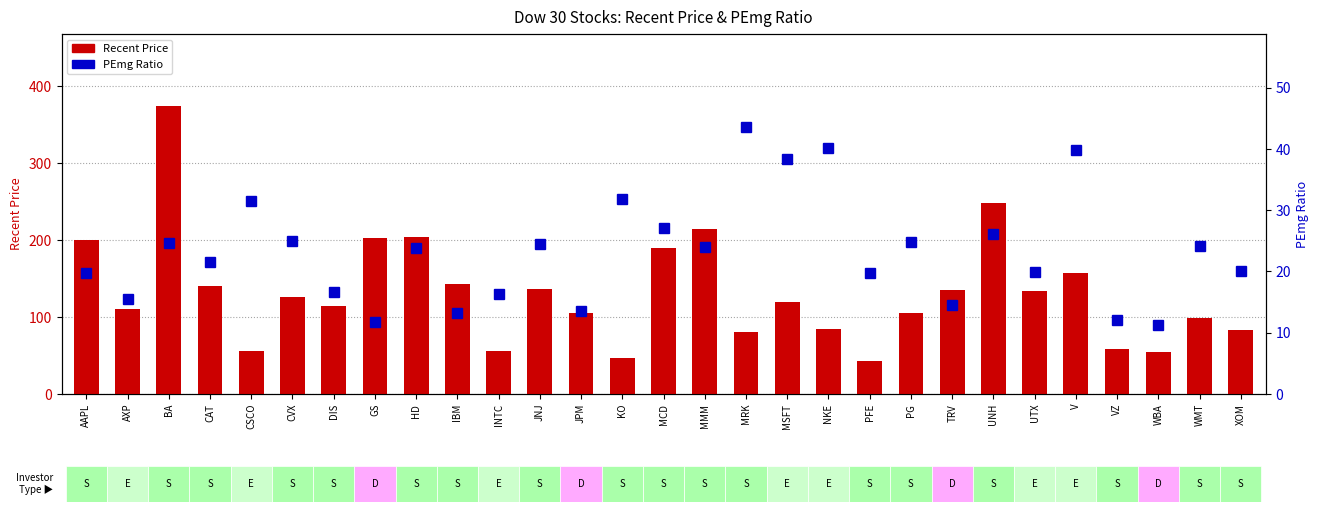

Count the number of categories in the chart.

29